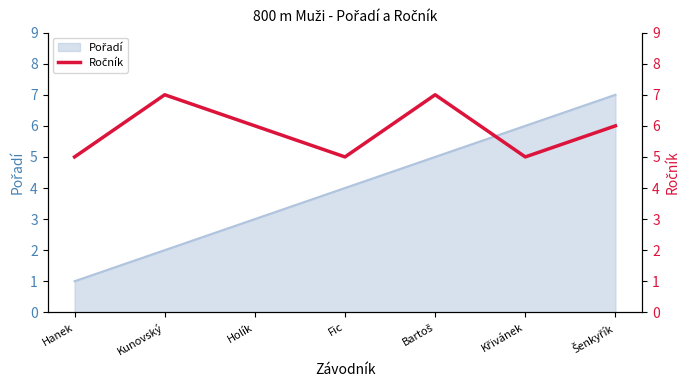

The value at Holík is 3. True or false?

False